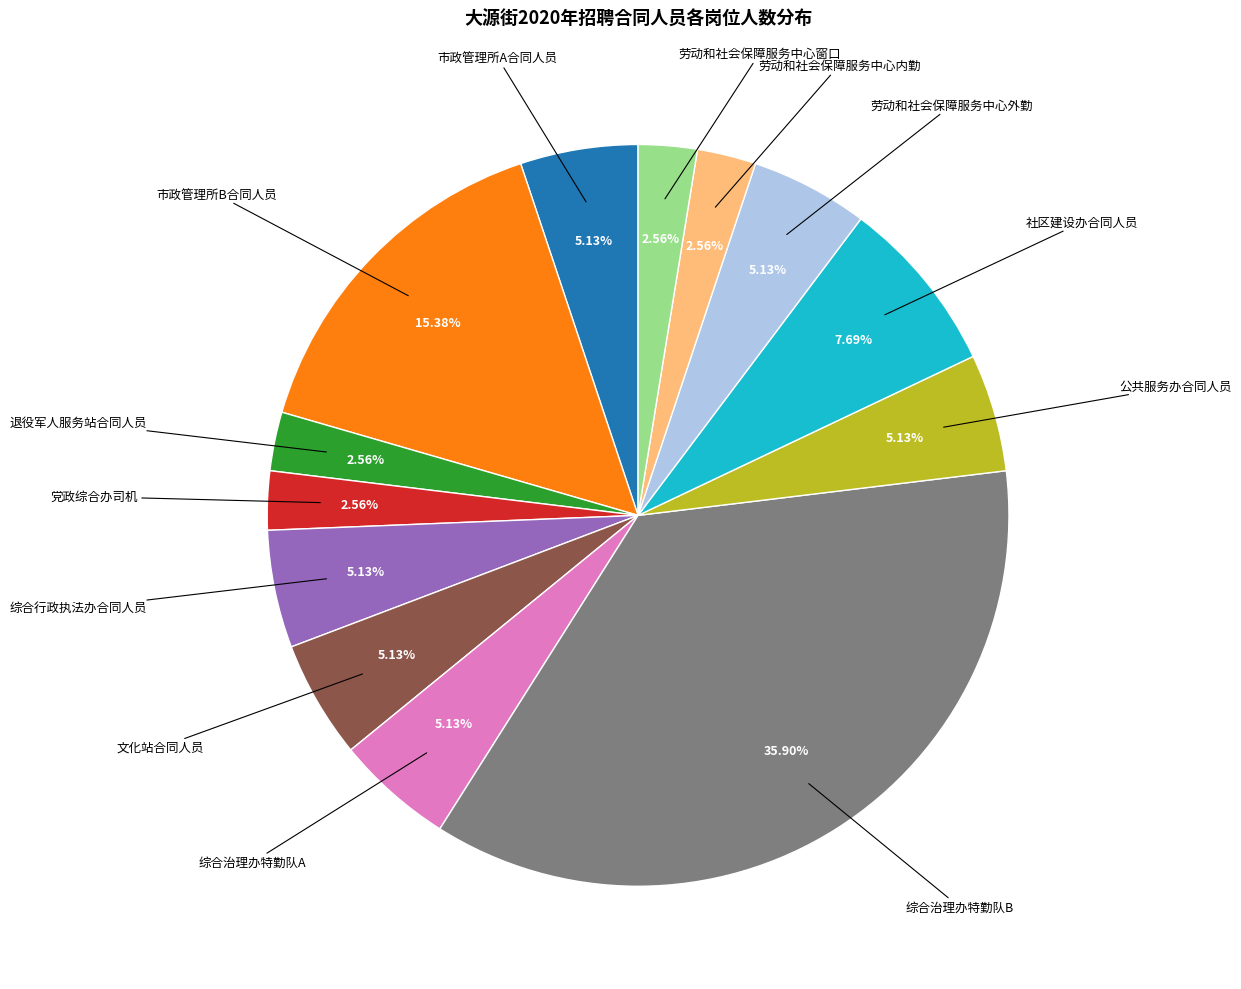

Which category has the biggest portion of the pie?

综合治理办特勤队B